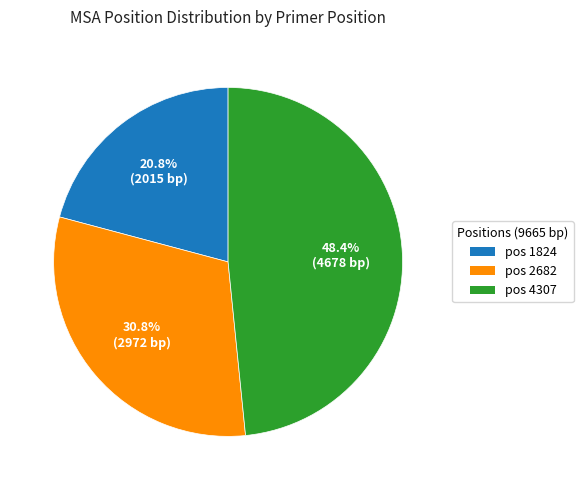

Rank the categories by value from lowest to highest.

pos 1824, pos 2682, pos 4307